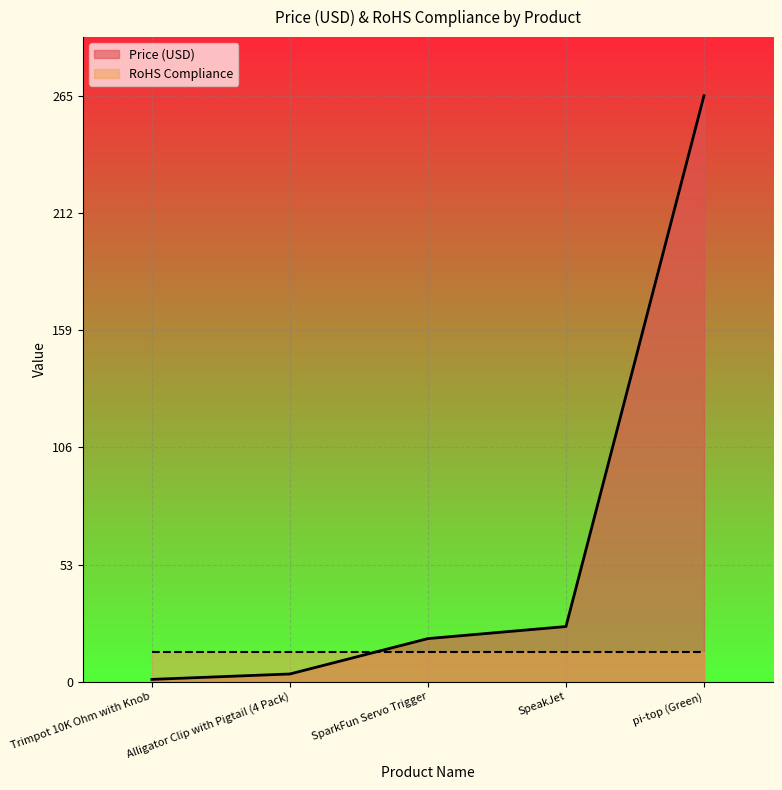

List the labels in order of value, smallest first.

Trimpot 10K Ohm with Knob, Alligator Clip with Pigtail (4 Pack), SparkFun Servo Trigger, SpeakJet, pi-top (Green)